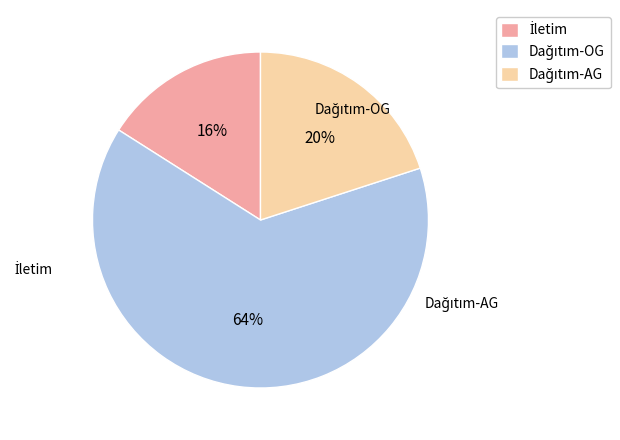

Does Dağıtım-AG represent more than half of the total?

No